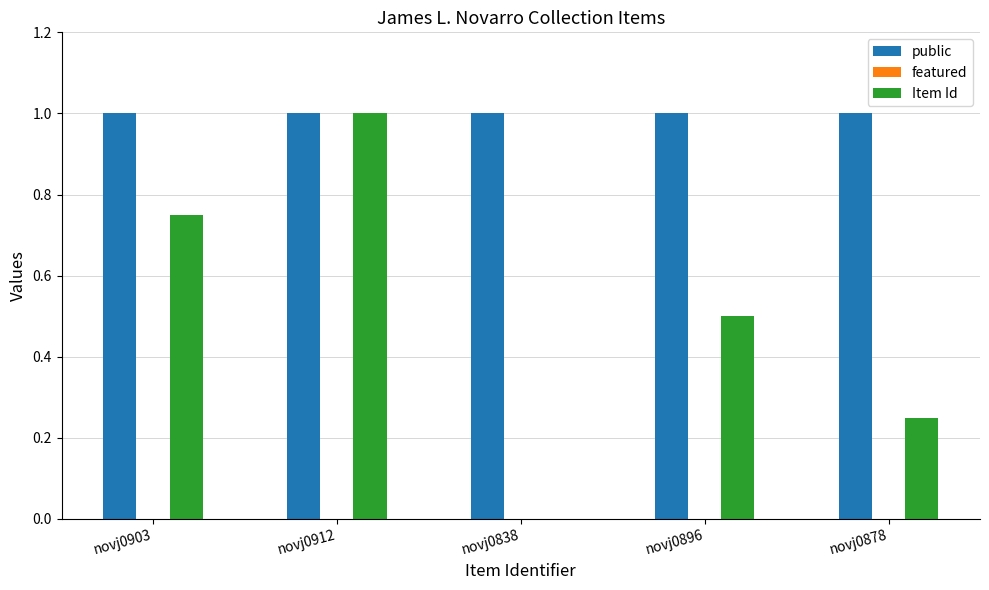

What is the sum of the public values at novj0838 and novj0878?

2.0